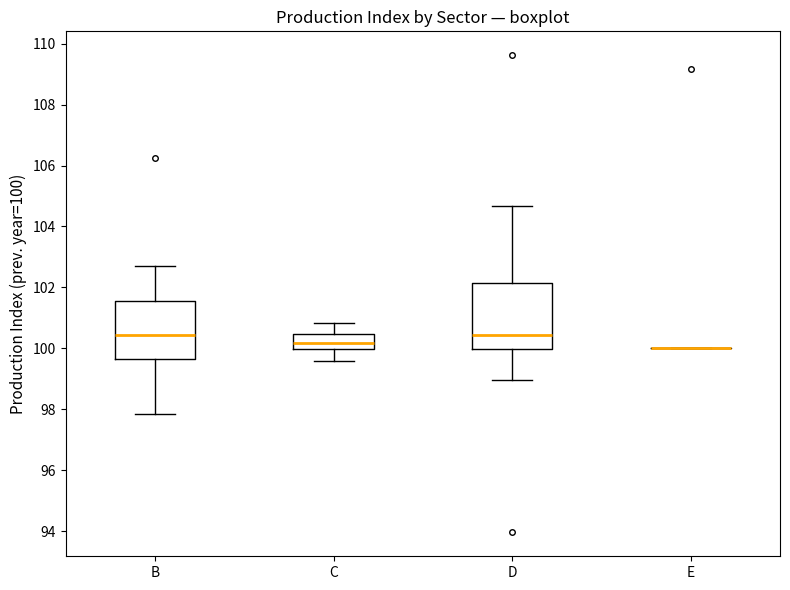

Reading left to right, transcribe this box plot: for each box, give where its median line is, the range the box spans, and where its two whiskers end, as read against the y-axis. The values are not printed on the chart, so give them approximately, as read against the axis.

B: median 100.4, box 99.6 to 101.6, whiskers 97.8 to 102.6
C: median 100.2, box 100.0 to 100.4, whiskers 99.6 to 100.8
D: median 100.4, box 100.0 to 102.2, whiskers 99.0 to 104.6
E: box collapsed to a line at 100.0, whiskers 100.0 to 100.0